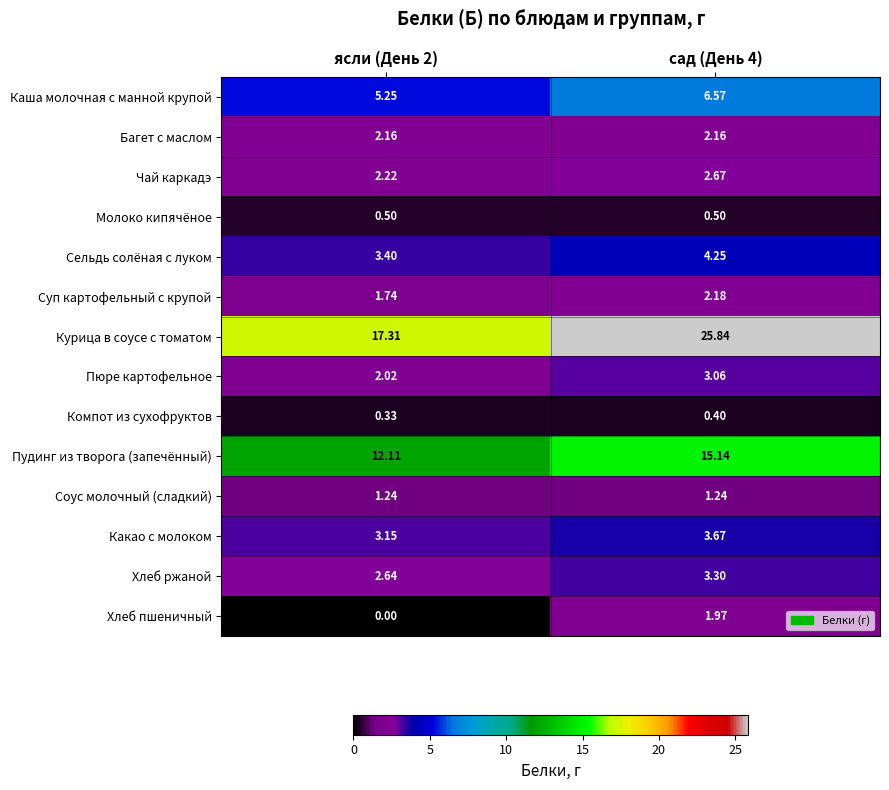

Which label corresponds to the smallest value in the chart?

ясли (День 2)